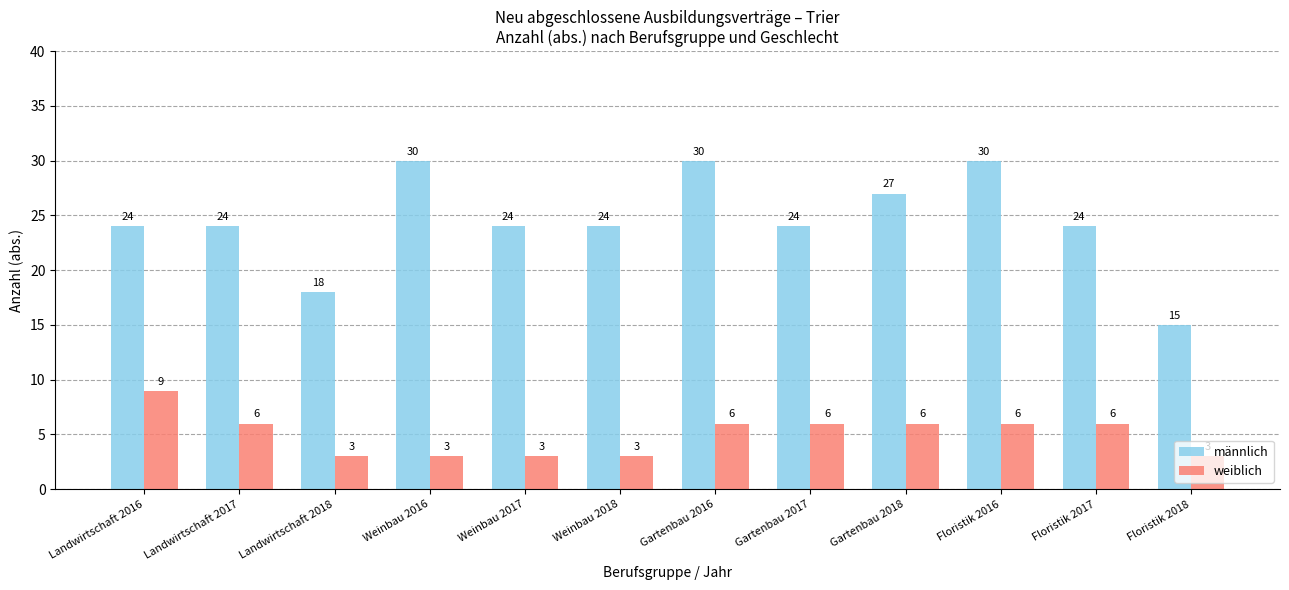

Is it true that männlich equals 18 at Floristik 2016?

False